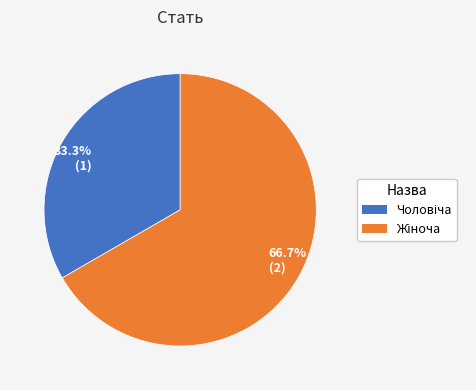

Which slice is the smallest?

33.3% (1)